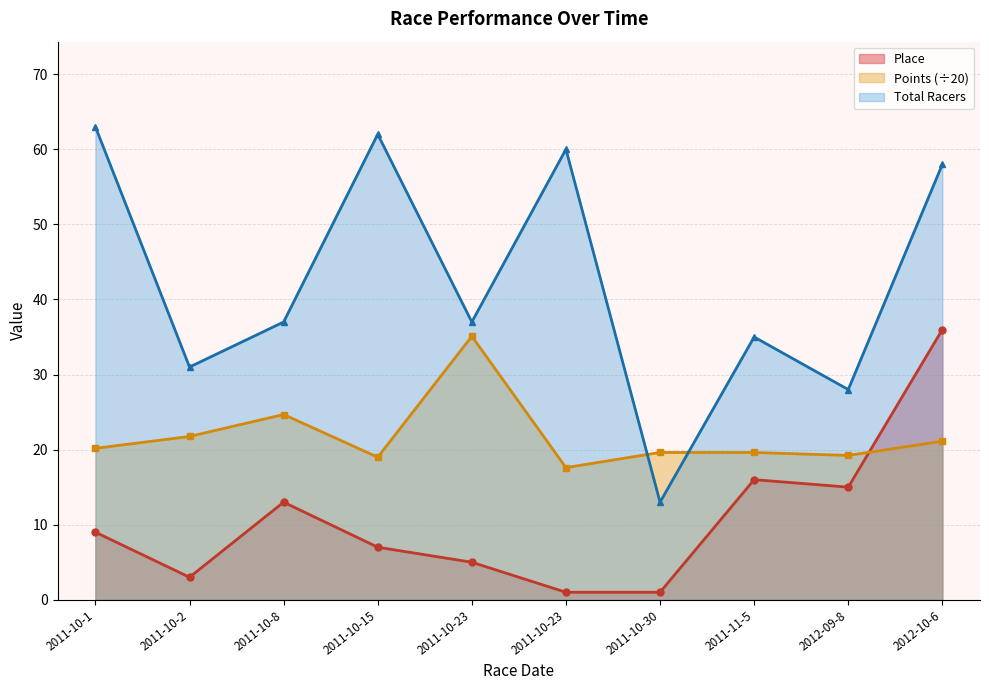

At 2011-10-23, list the series in order from largest to smallest.

Total Racers, Points, Place